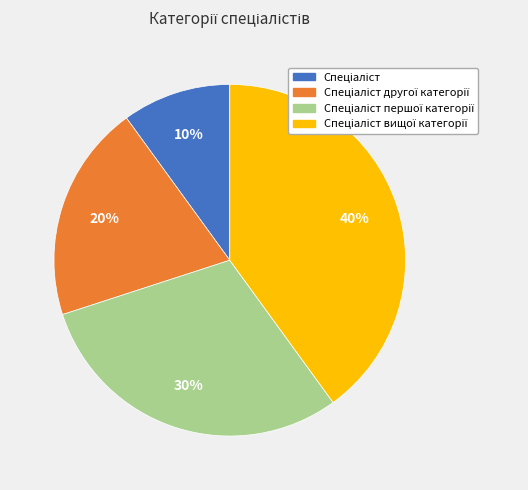

To the nearest percent, what is the difference between the largest and smallest slice percentages?

30%